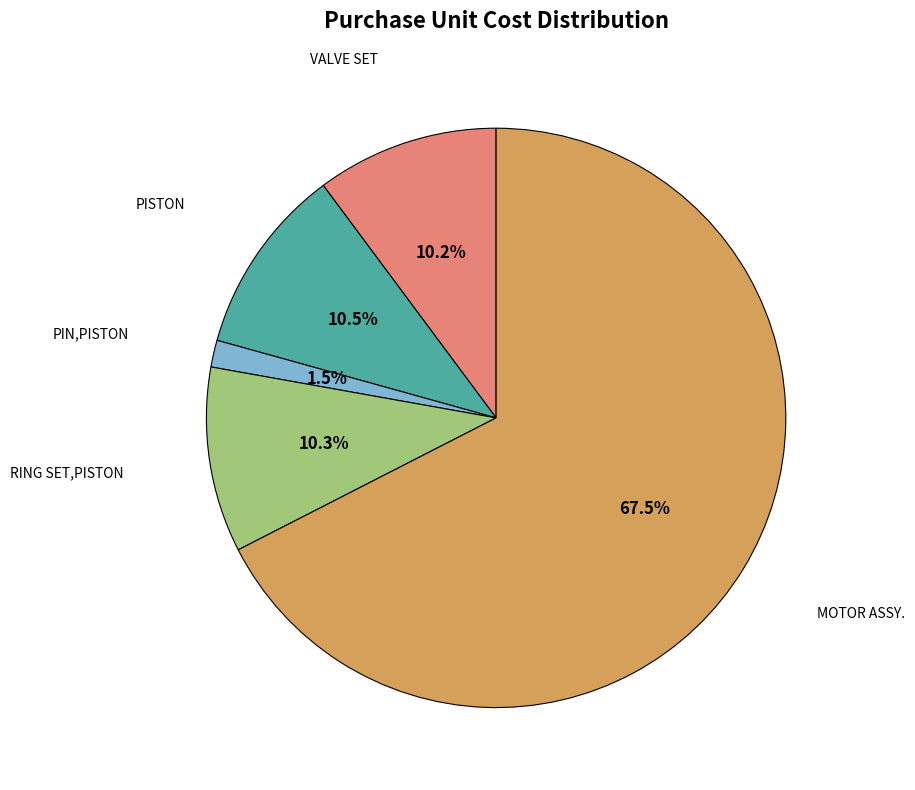

How many slices are in this pie chart?

5